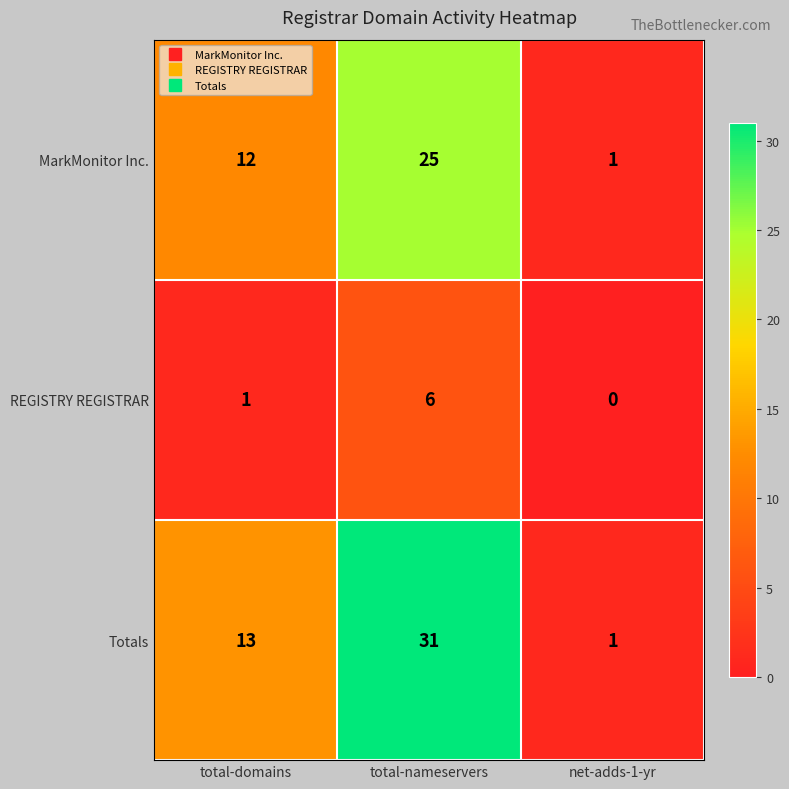

Between total-nameservers and net-adds-1-yr, which series saw the biggest shift?

Totals